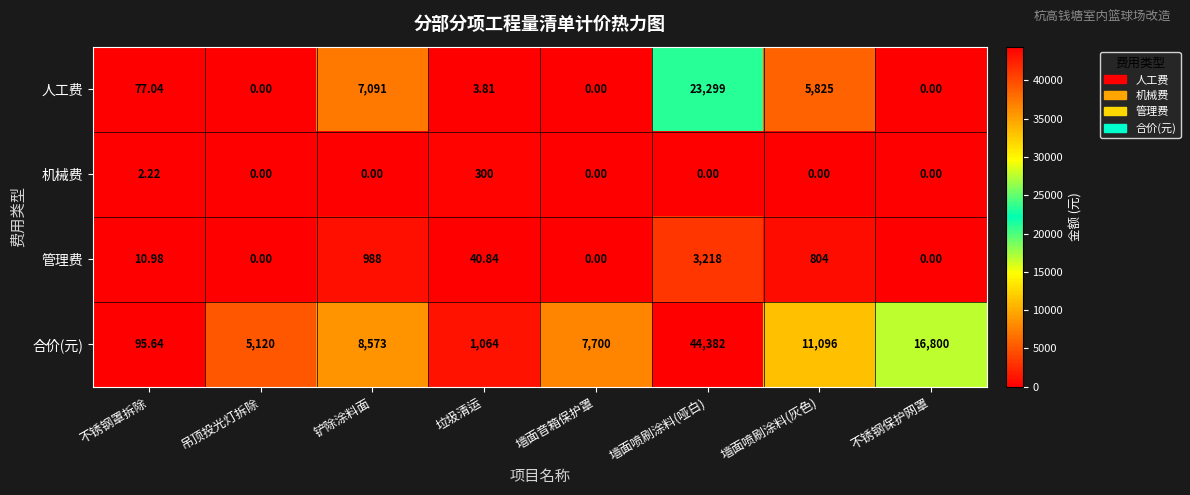

Rank the series by their maximum value, from highest to lowest.

合价(元), 人工费, 管理费, 机械费